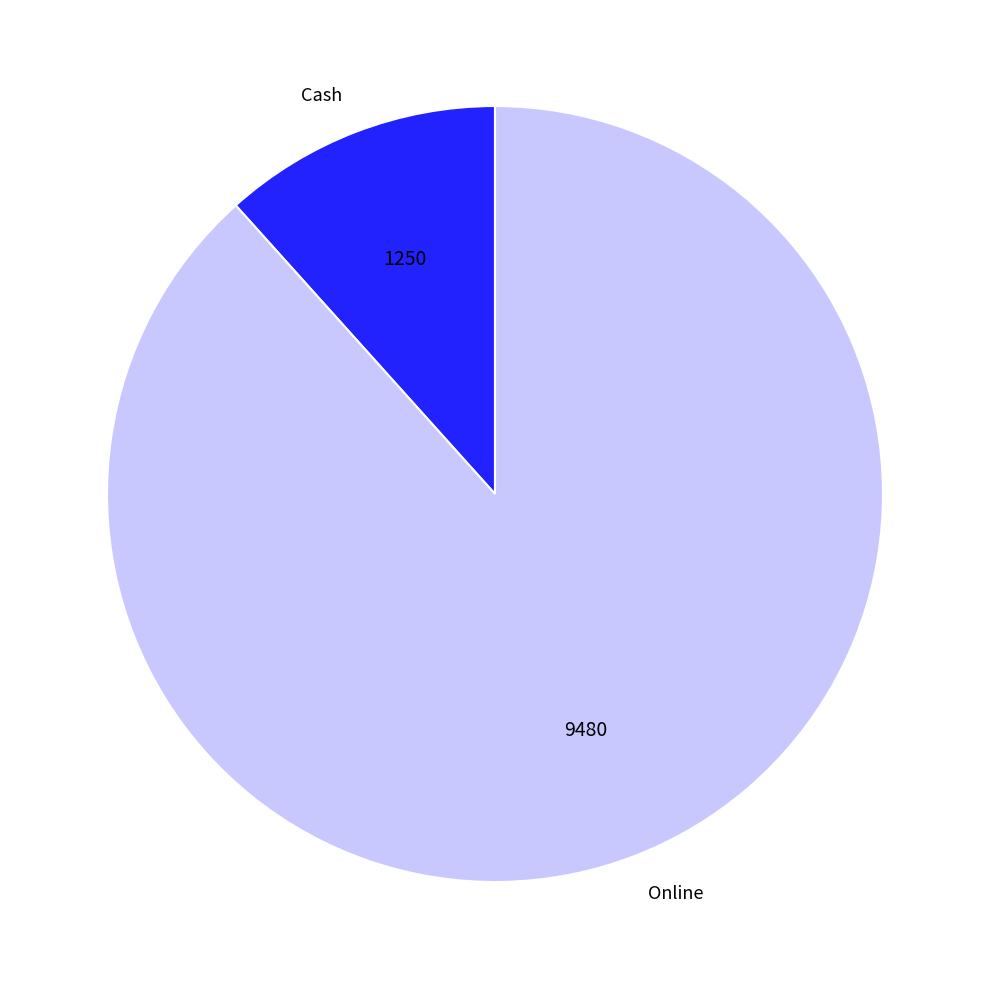

Combined, do Online and Cash account for over 50%?

Yes